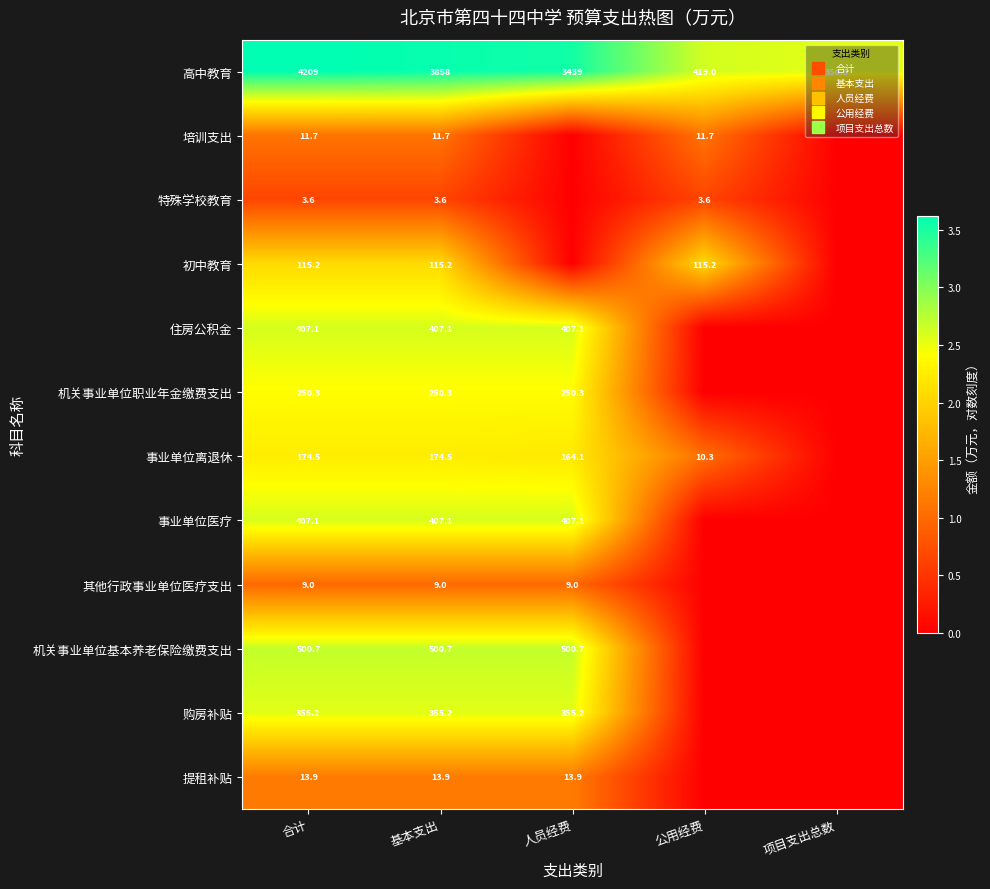

True or false: 特殊学校教育 has a value of 0.4 at 合计.

False